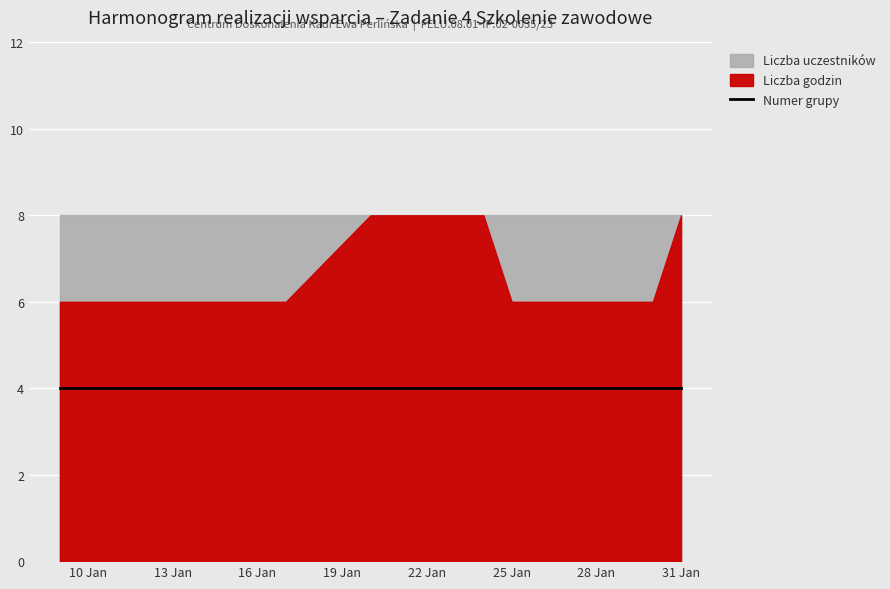

At which category does the chart reach its minimum across all series?

2025-01-09